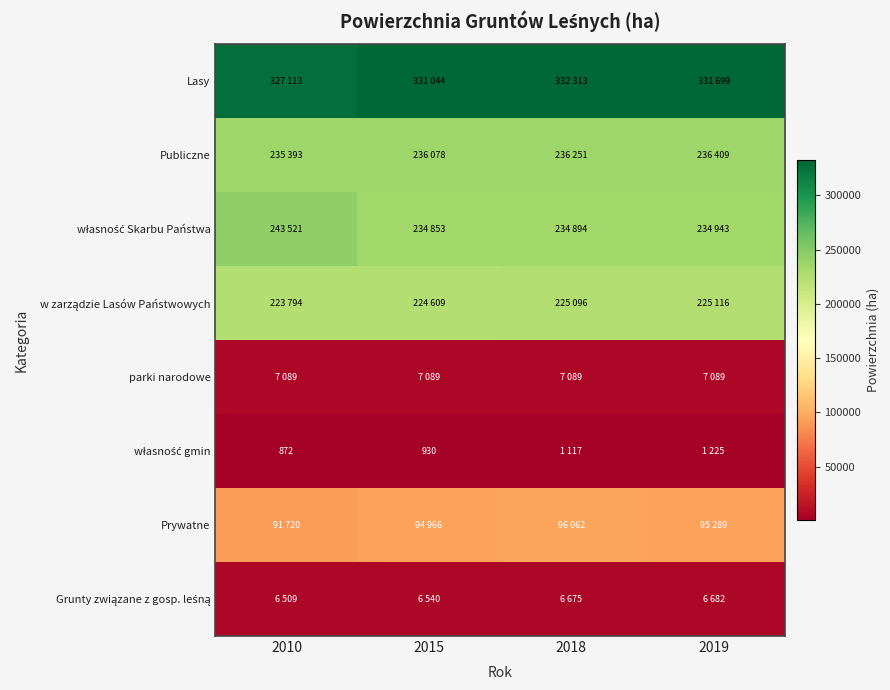

True or false: parki narodowe has a value of 7089 at 2018.

True